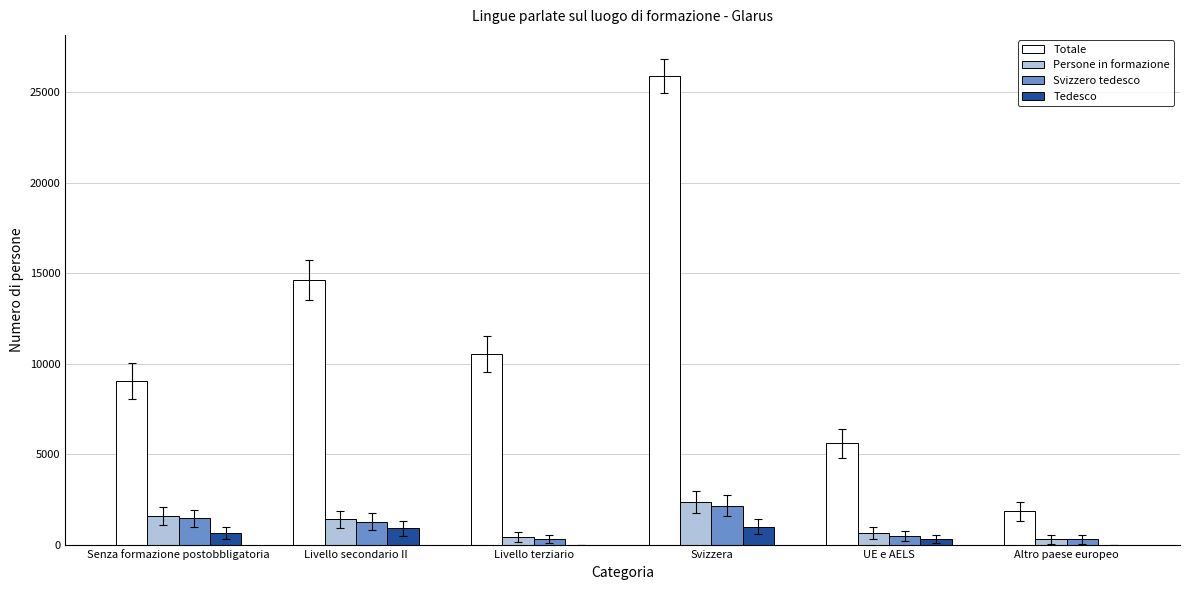

Between UE e AELS and Altro paese europeo, which series saw the biggest shift?

Totale